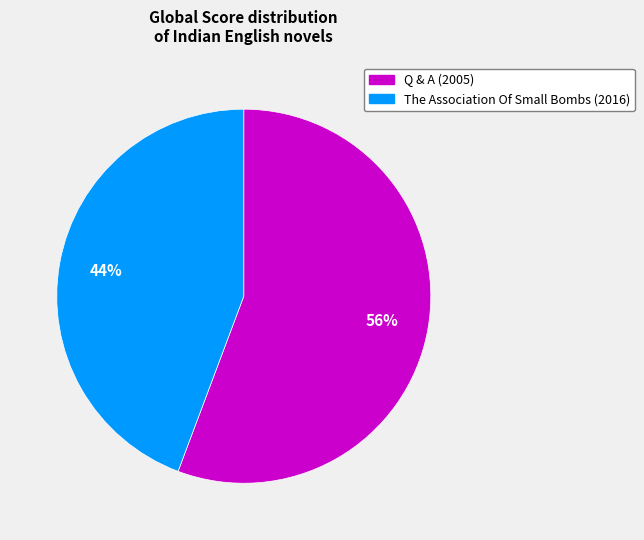

Count the number of slices in the pie.

2